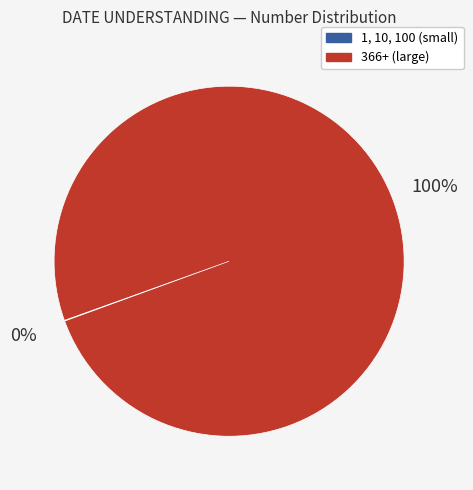

Is there any slice that represents more than half of the pie?

Yes